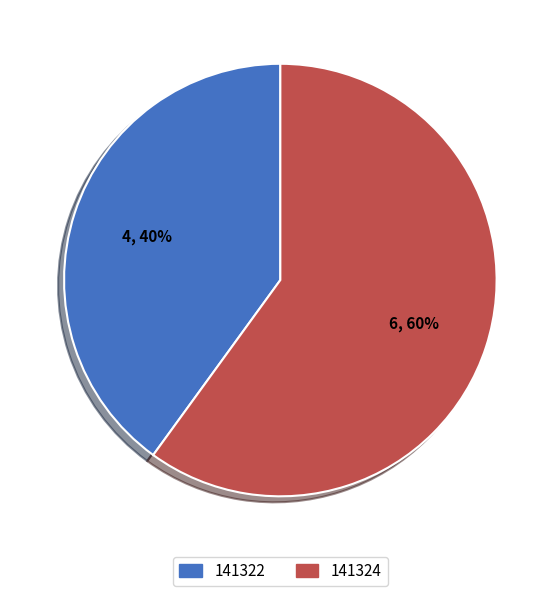

True or false: 141322 accounts for 40% of the total.

True